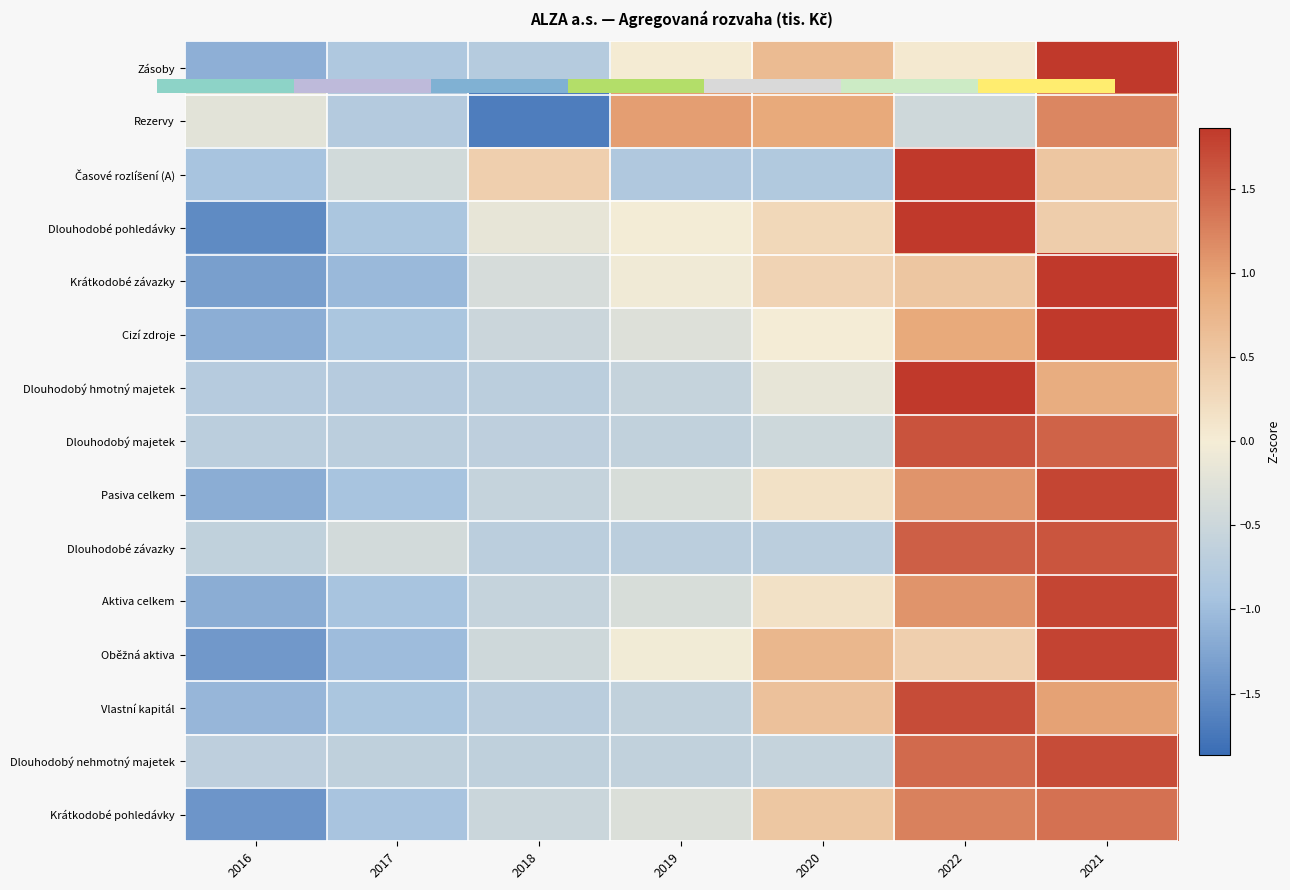

At how many categories does at least one series exceed 1?

3